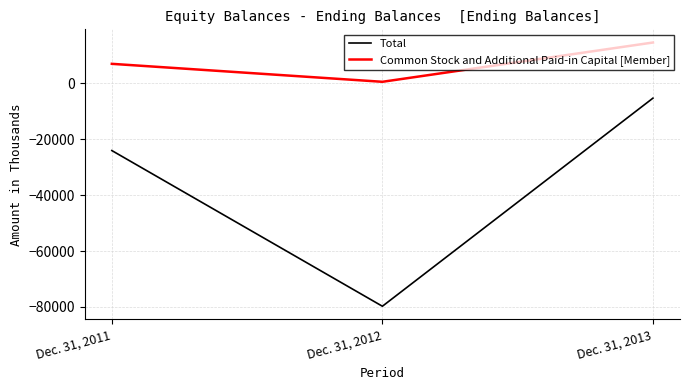

Which series has the widest spread of values?

Total